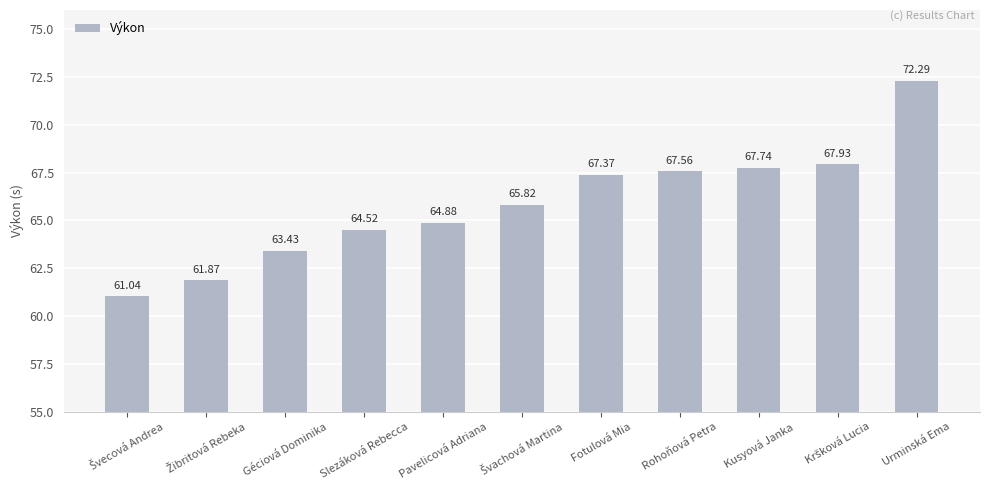

What is the change in value from Pavelicová Adriana to Rohoňová Petra?

+2.7